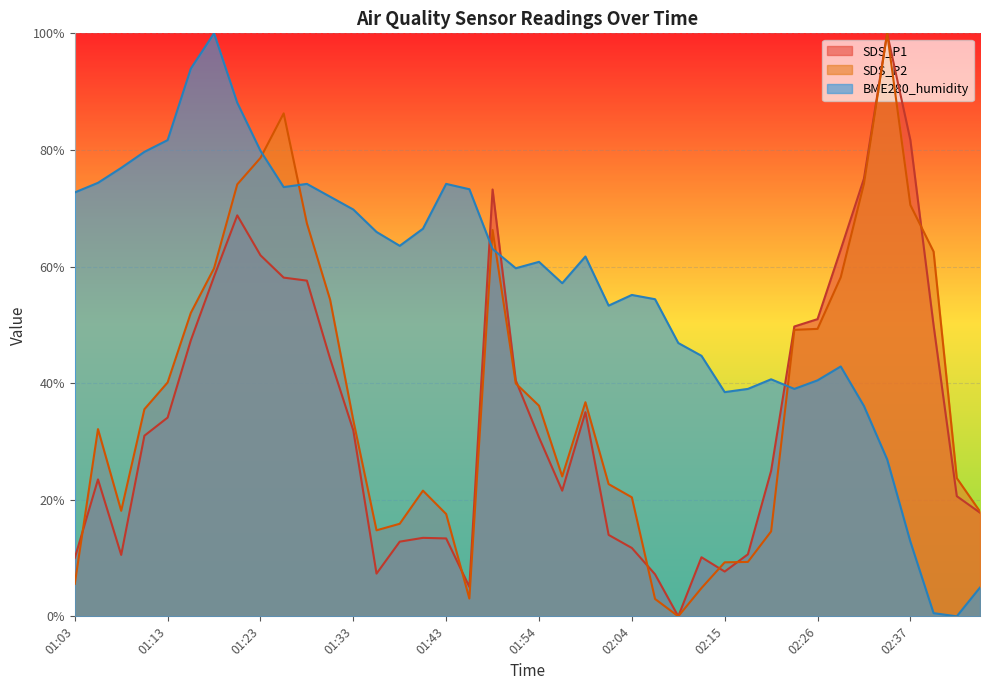

At how many categories does at least one series exceed 0?

40